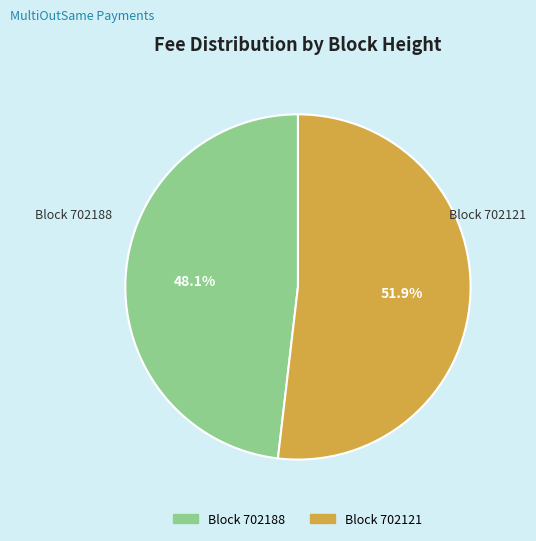

Is there a majority slice in this chart?

Yes